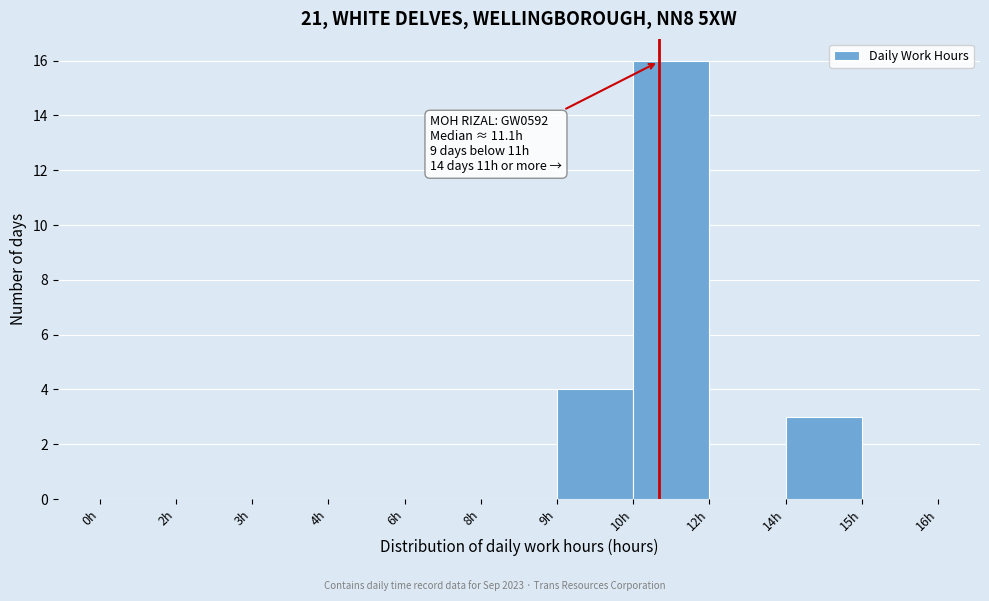

Reading left to right, extract all data points from this chart.

0h=0	2h=0	3h=0	4h=0	6h=0	8h=0	9h=4	10h=16	12h=0	14h=3	15h=0